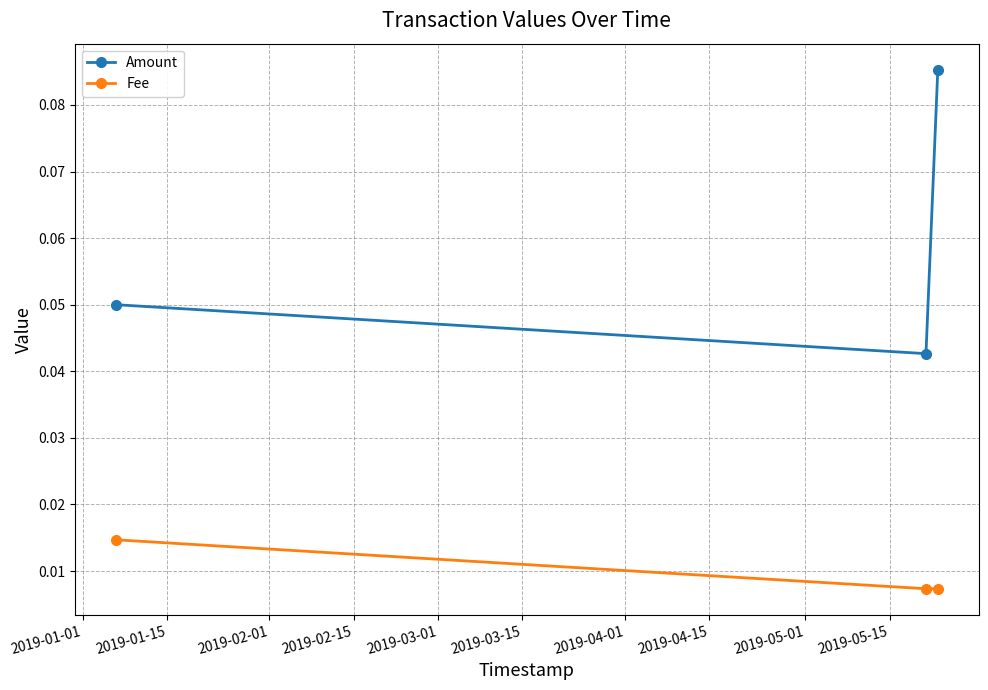

Which series has the widest spread of values?

Amount